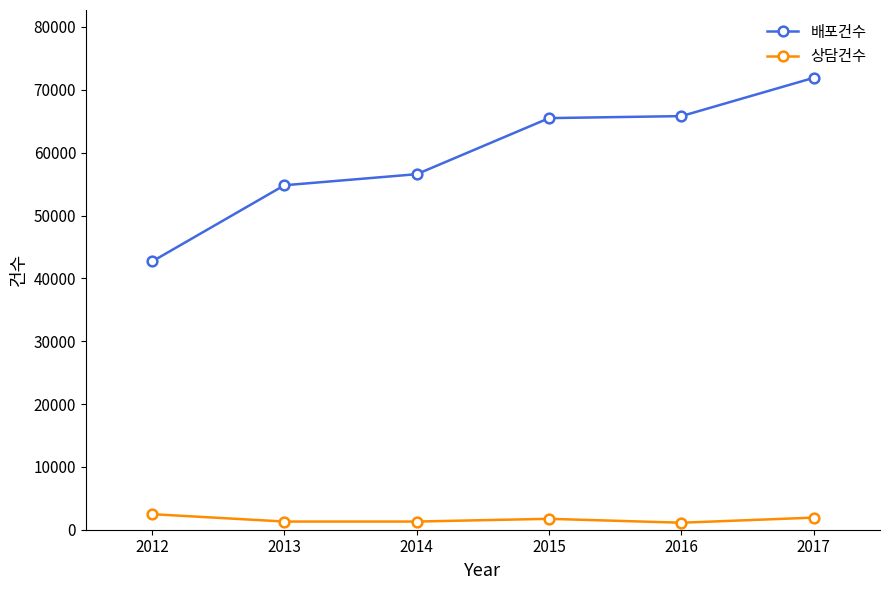

True or false: 상담건수 and 배포건수 cross at least once.

False